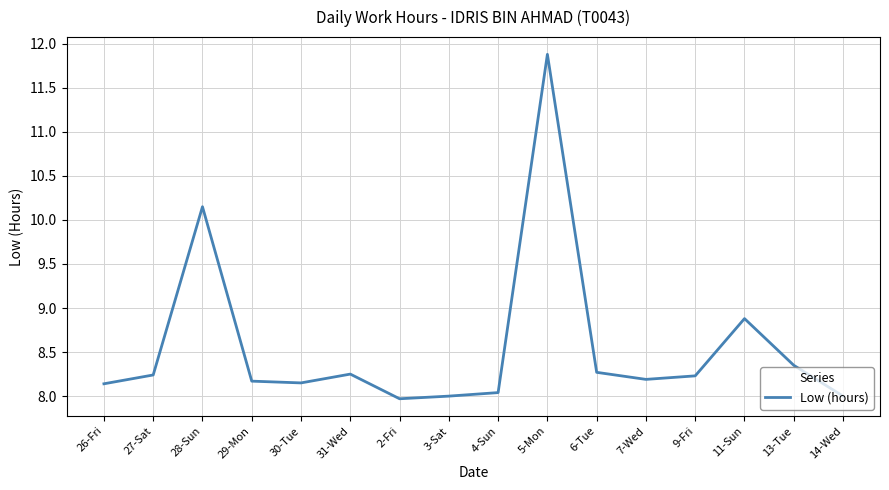

The chart shows a value of 1.8 at 3-Sat. True or false?

False